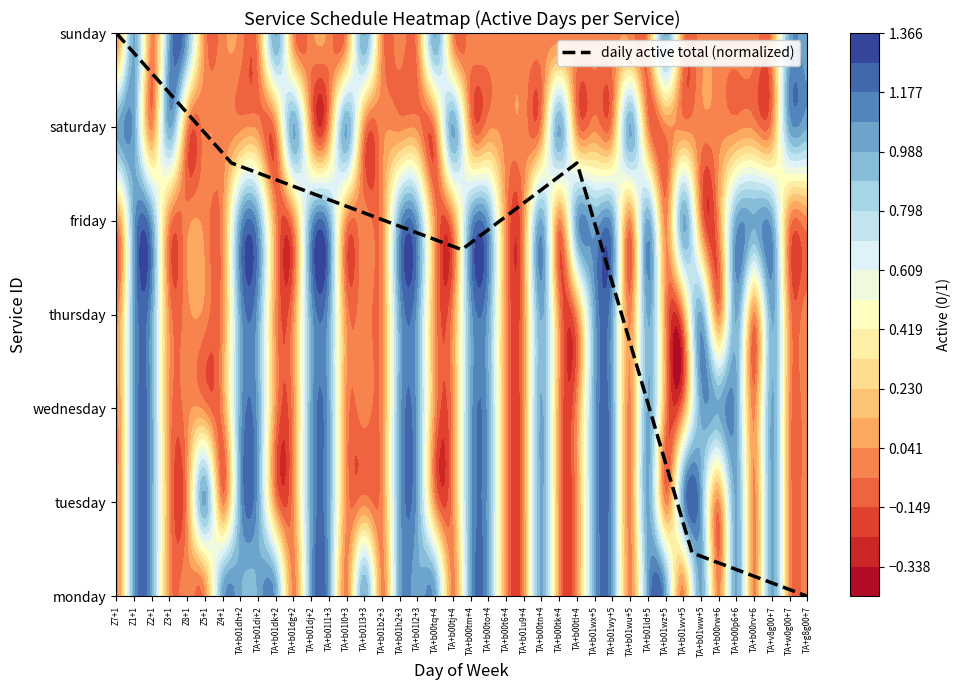

Reading left to right, transcribe all the data shown in this chart.

6.0	4.6	4.2	3.7	4.6	0.5	0.0